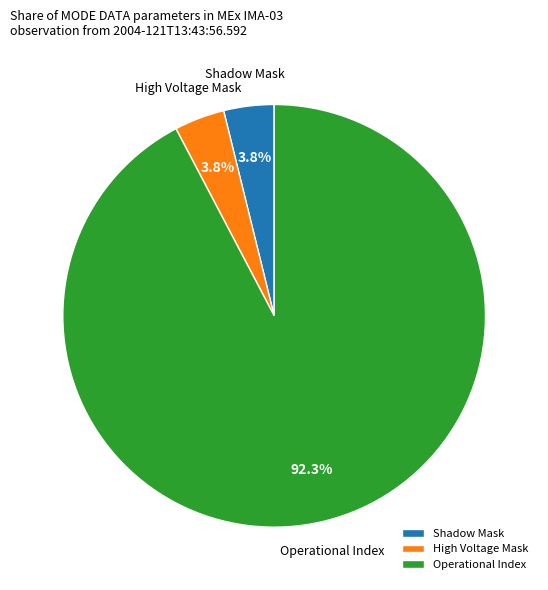

What is the majority slice?

Operational Index